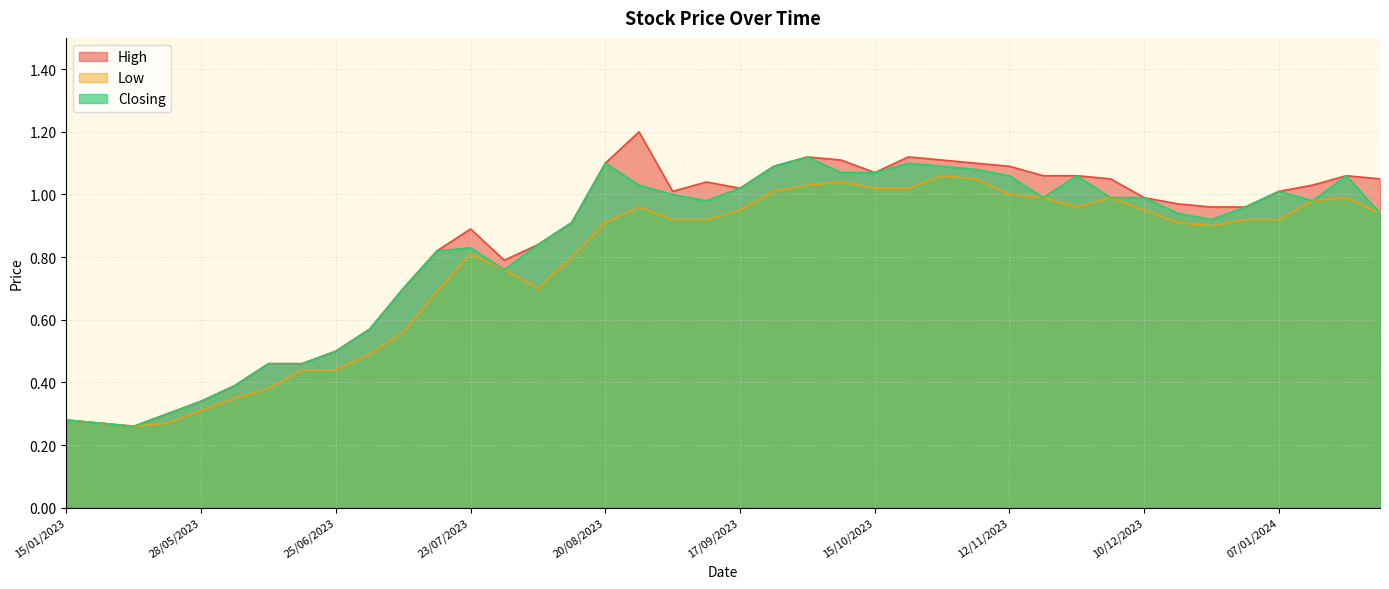

What are all the series names shown in the legend?

High, Low, Closing